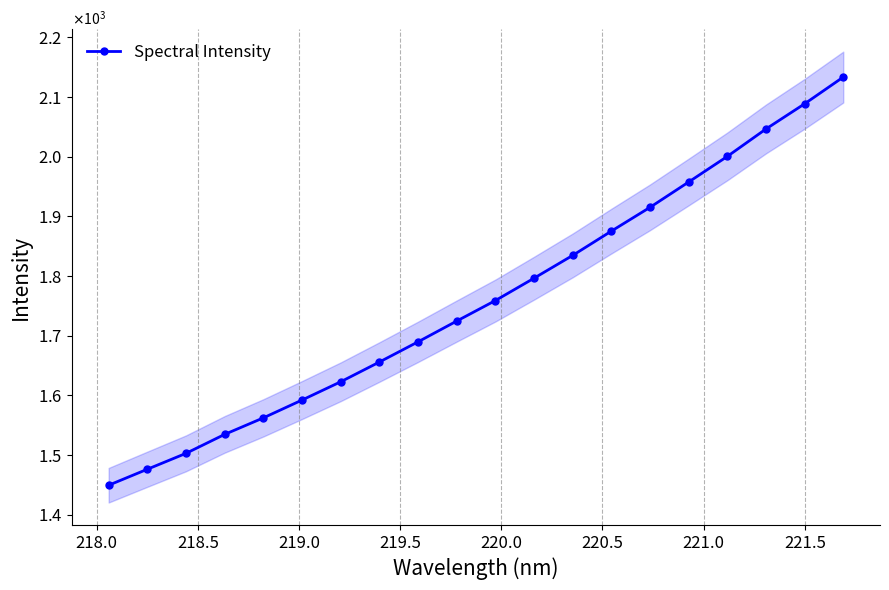

How many data points does each series have?

20